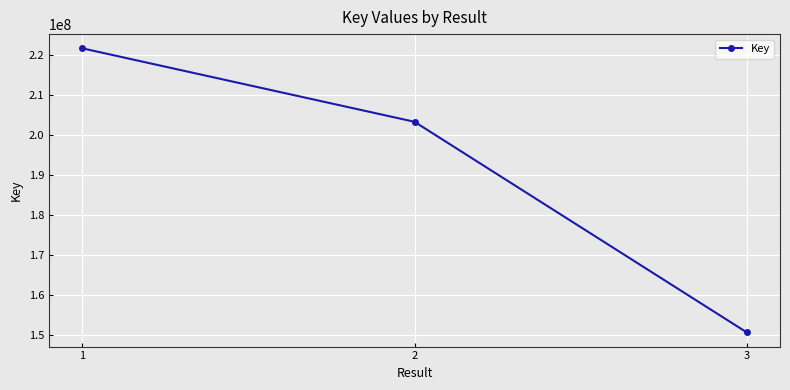

What is the sum of all values?

575395618